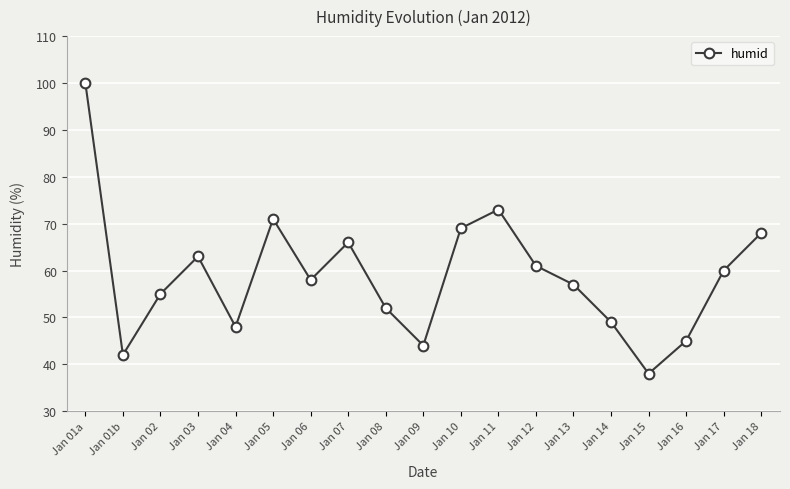

Reading left to right, transcribe all the data shown in this chart.

100	42	55	63	48	71	58	66	52	44	69	73	61	57	49	38	45	60	68